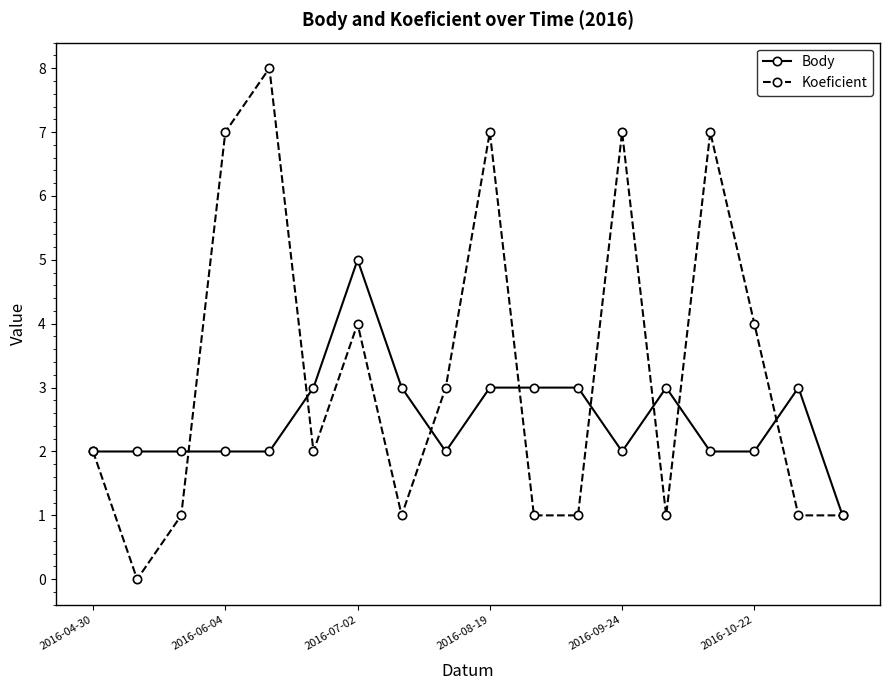

True or false: Koeficient has more than 1 points higher than both neighbors.

True